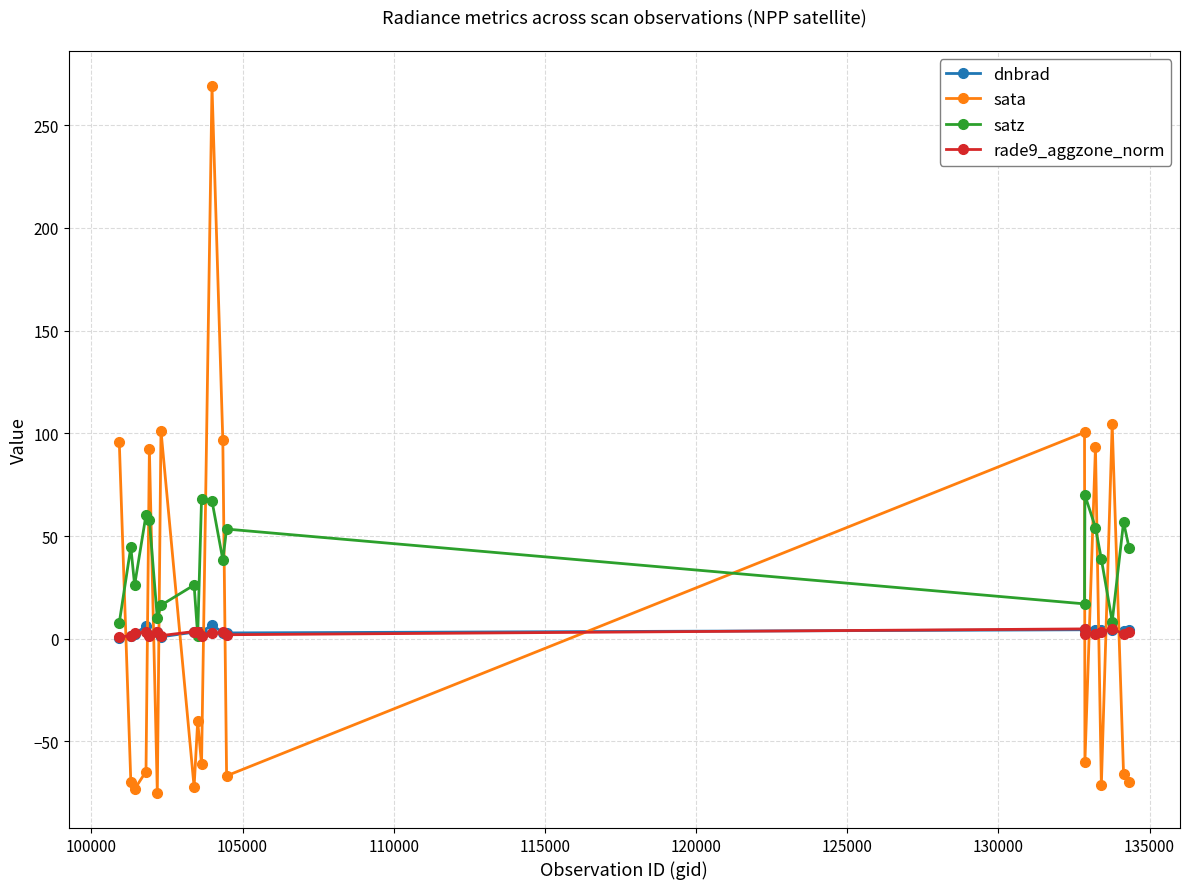

How many times do dnbrad and satz cross each other?

2